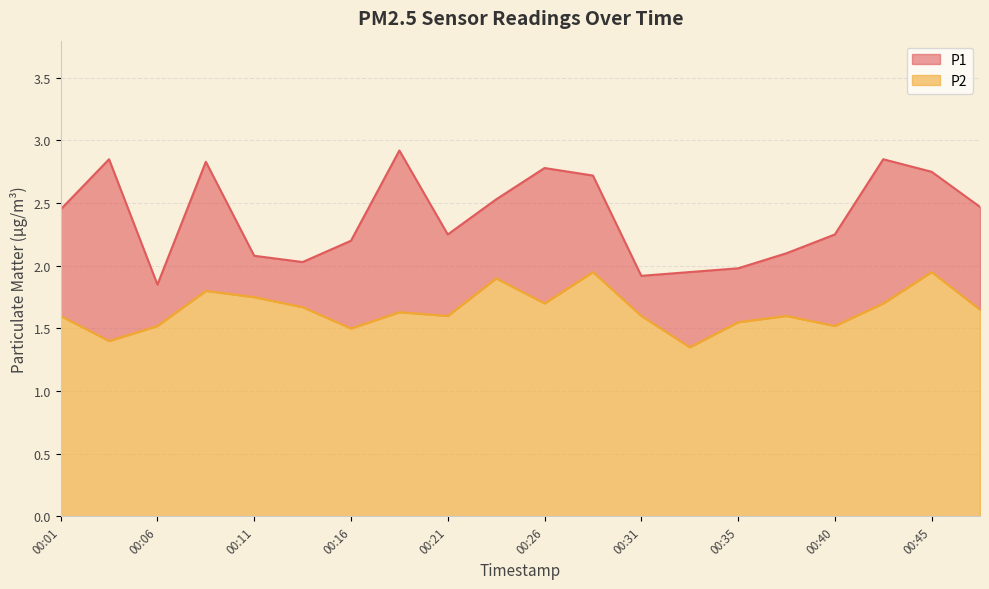

How many interior local valleys does the P2 series have?

6